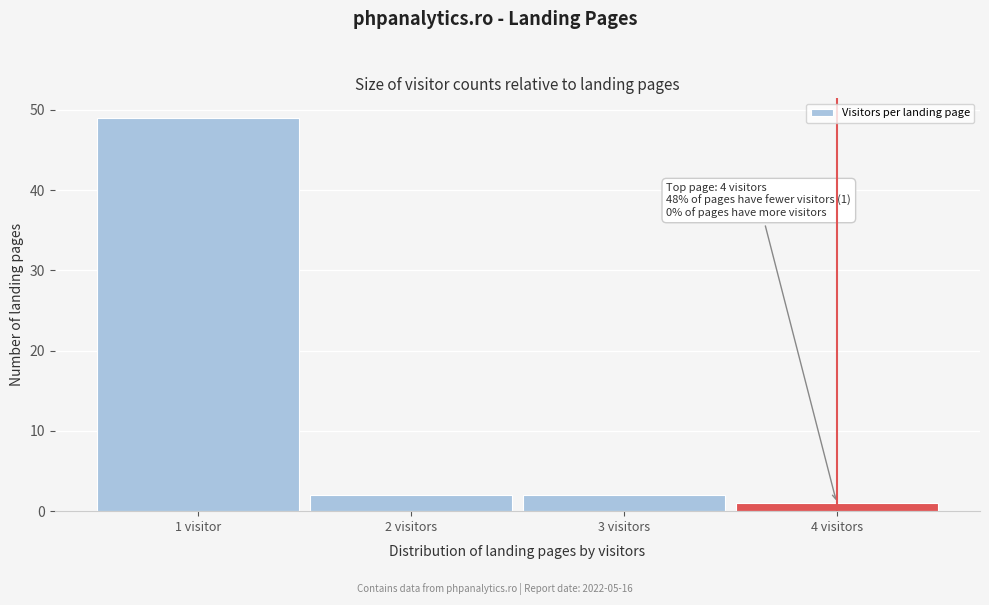

Reading left to right, extract all data points from this chart.

1 visitor=49	2 visitors=2	3 visitors=2	4 visitors=1